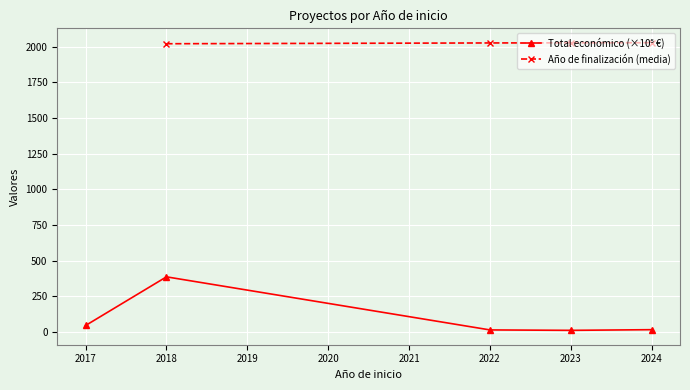

How many values in the Total económico (×10⁵ €) series exceed 16?

3